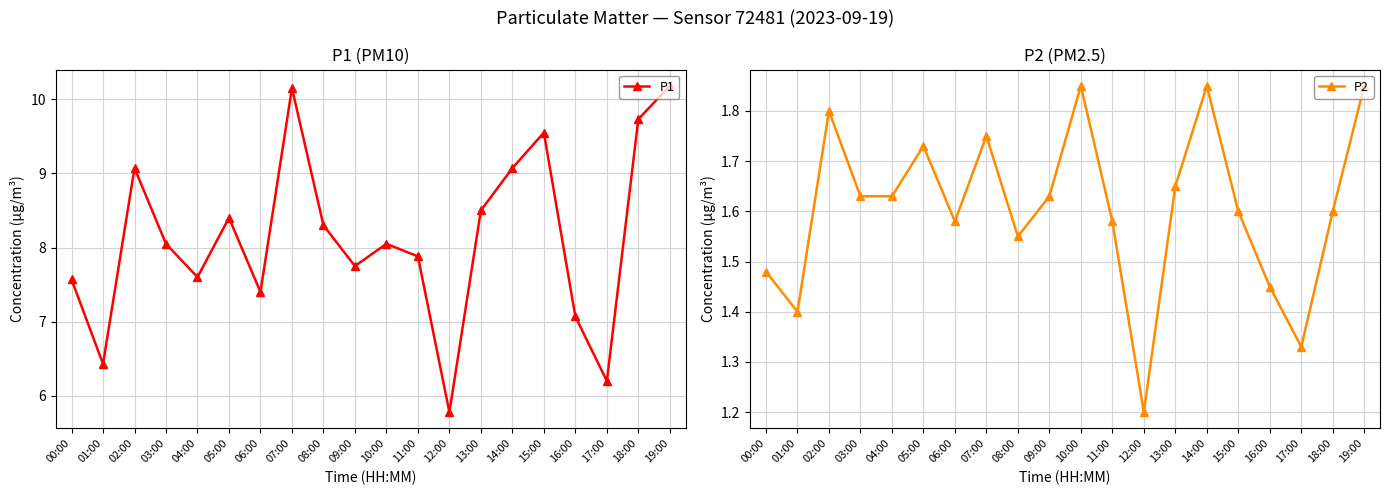

How many P2 values are between 1 and 2?

20